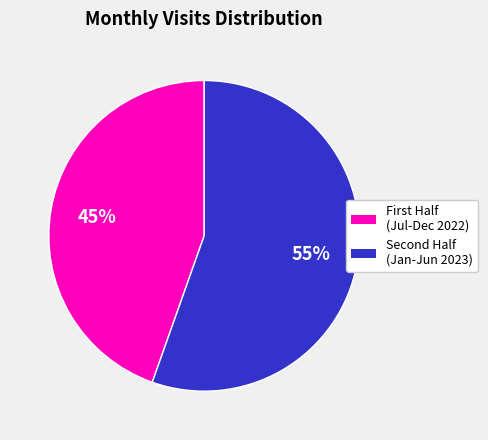

What is the majority slice?

Second Half (Jan-Jun 2023)